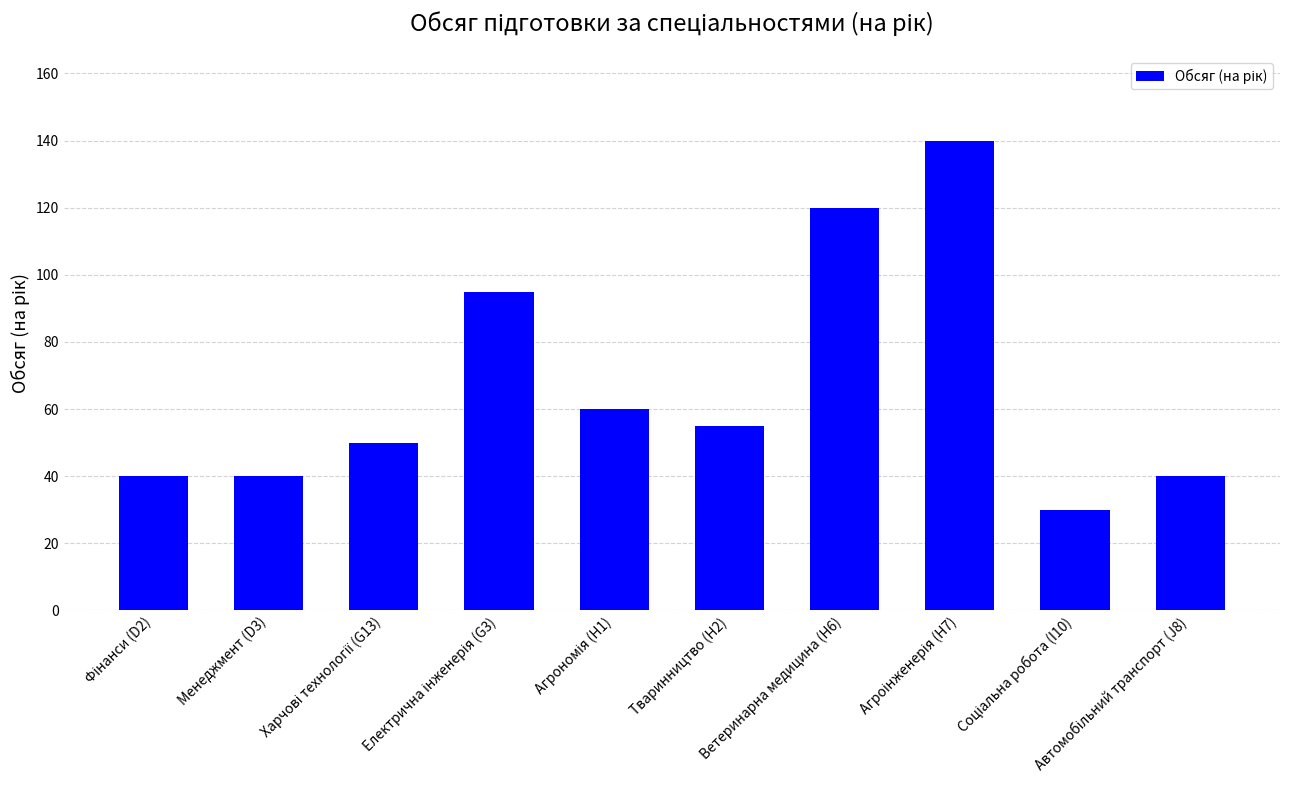

What is the minimum value shown in the chart?

30